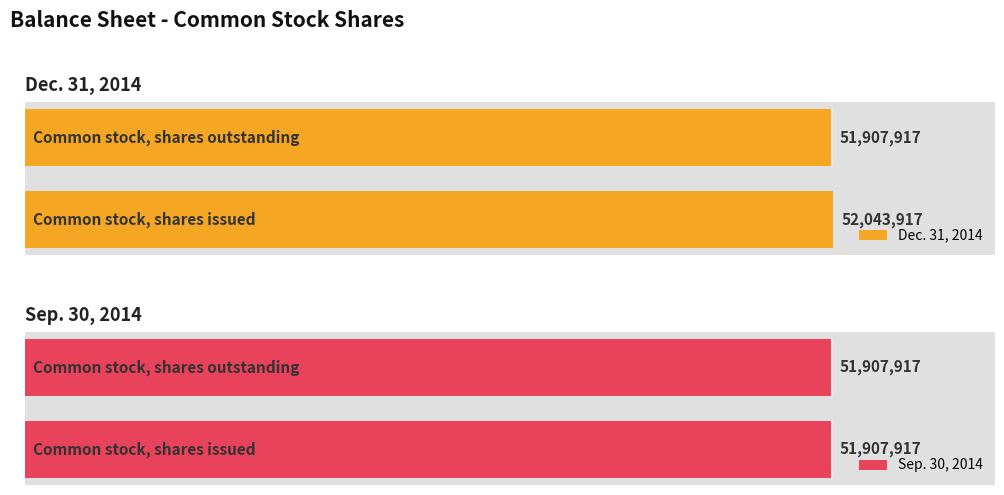

Read the Dec. 31, 2014 value at Common stock, shares issued, to the nearest 50.

52043900